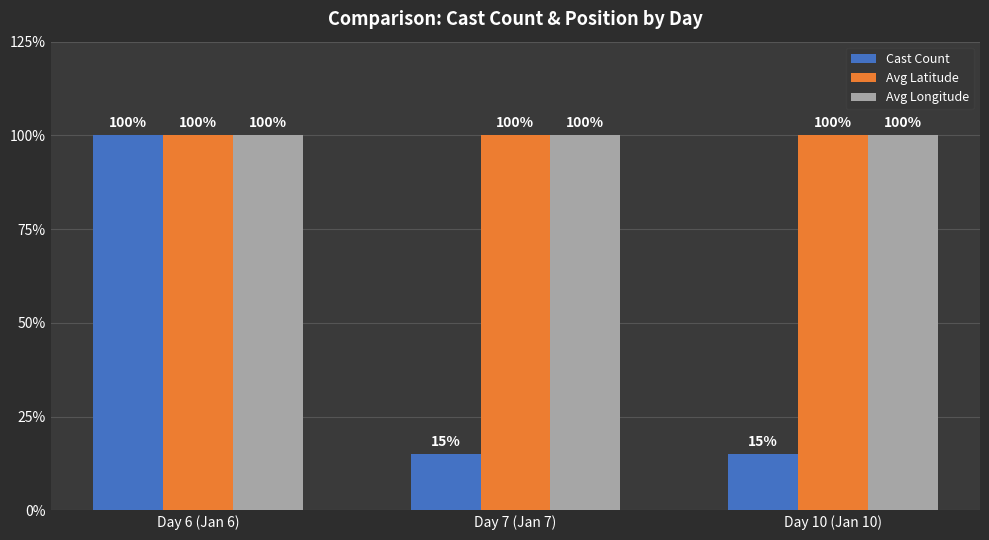

Which series has the largest range (max minus min)?

Cast Count